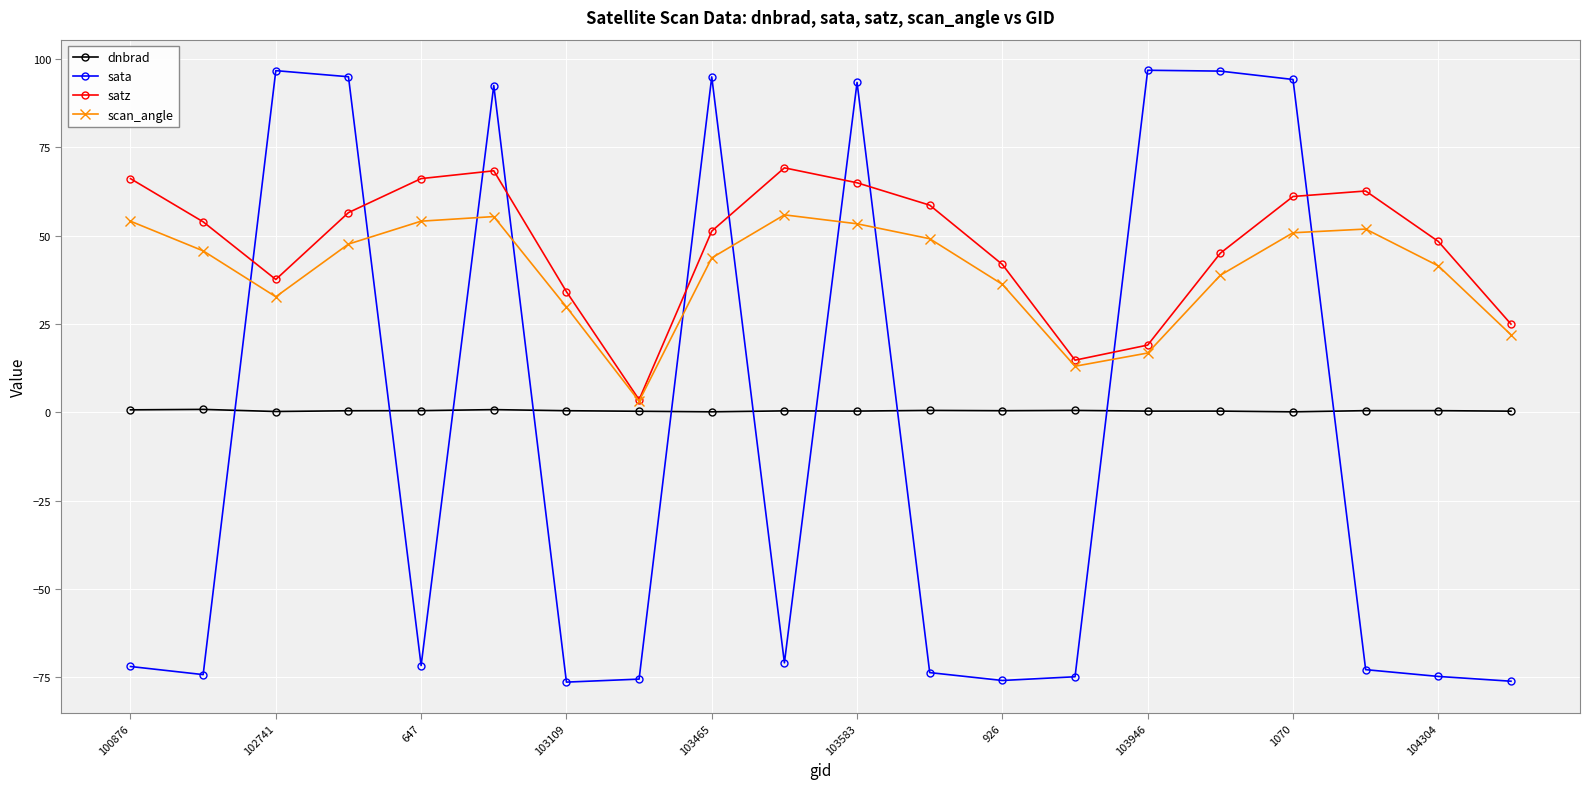

Which series has the largest range (max minus min)?

sata